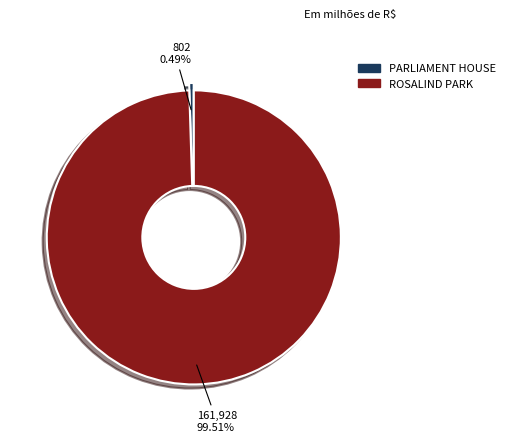

Rank the categories by value from highest to lowest.

ROSALIND PARK, PARLIAMENT HOUSE